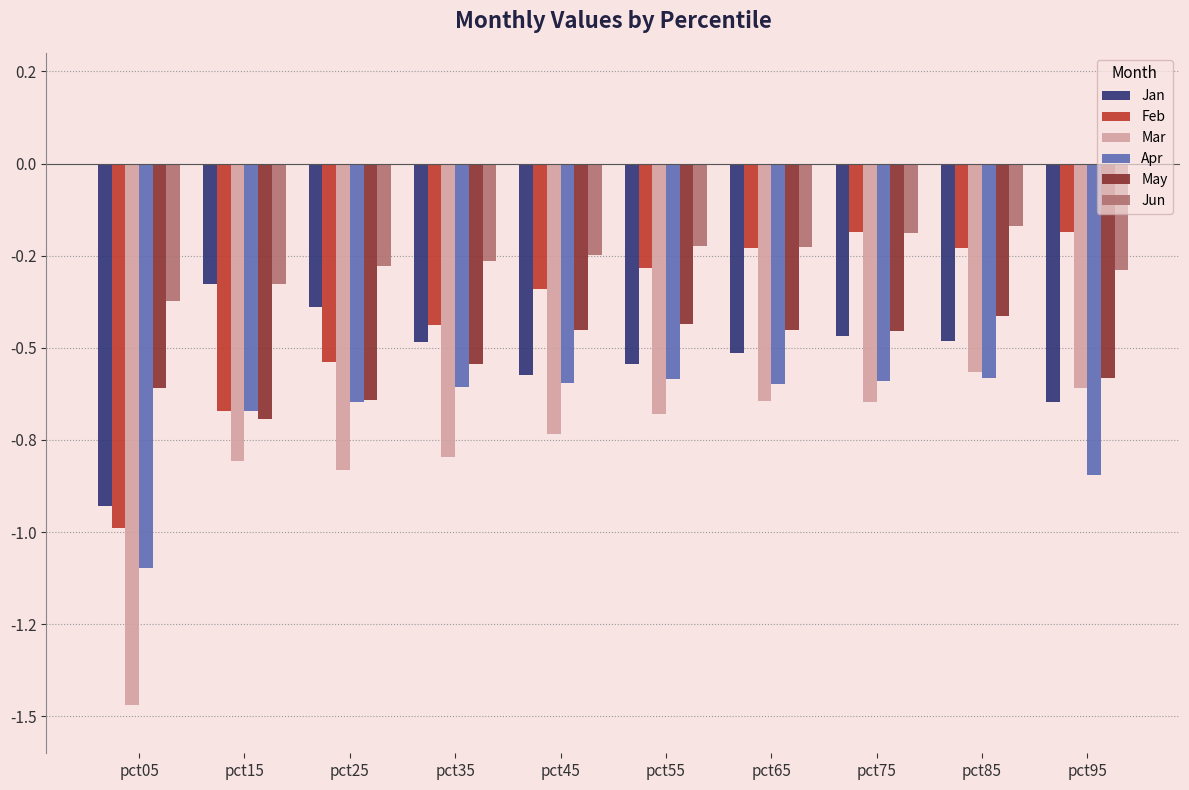

At which category is the sum across all series the highest?

pct85